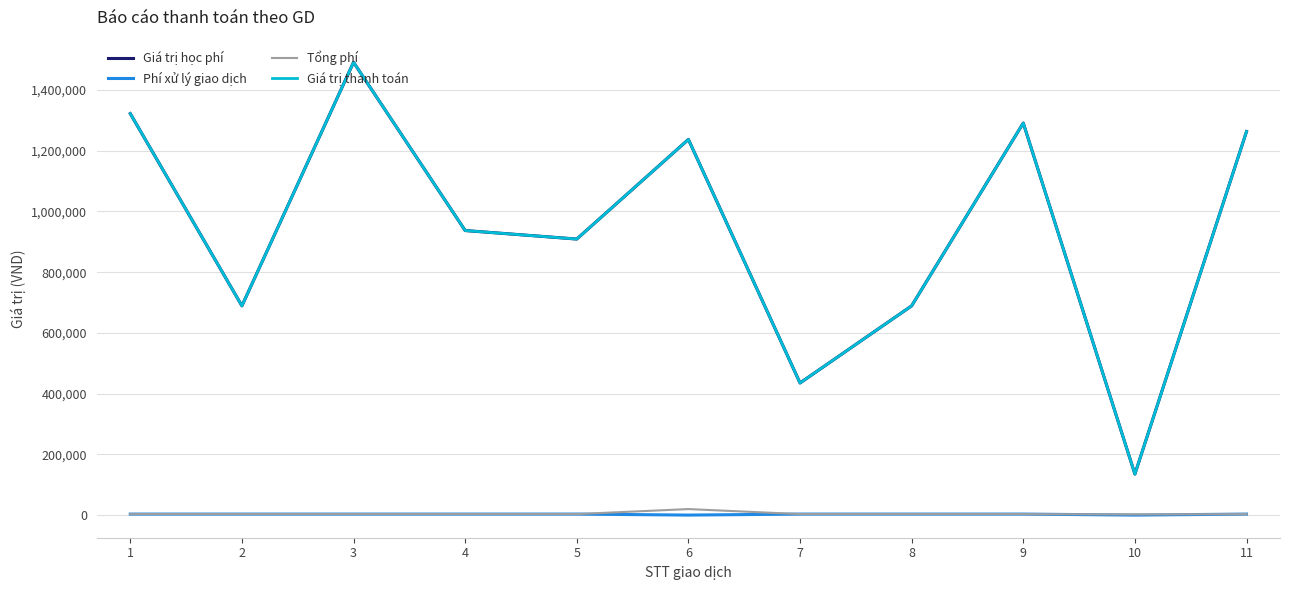

Is this an area chart (filled region under the line)?

No